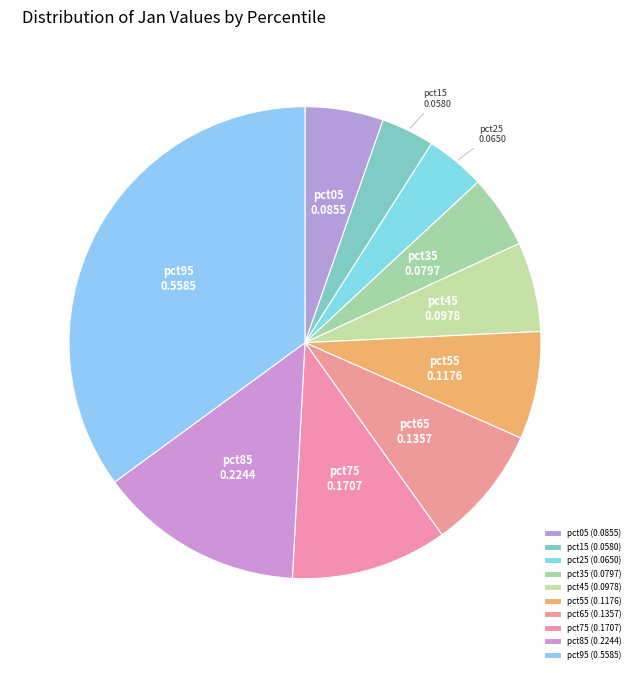

Between pct85 and pct15, which is larger?

pct85